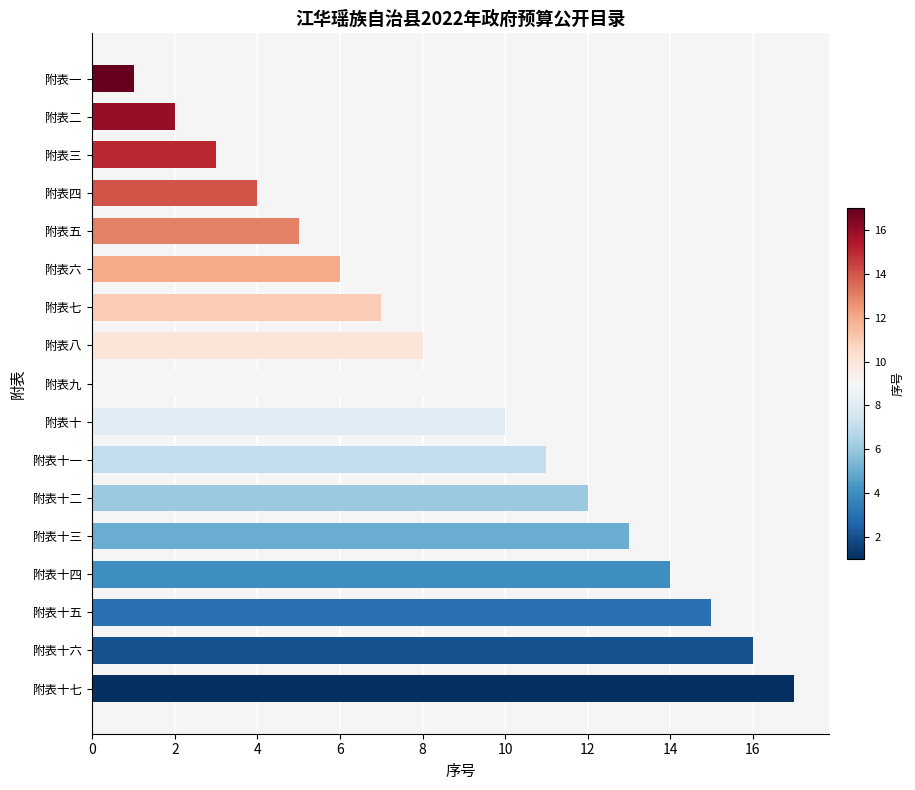

The value at 附表九 is 9. True or false?

True